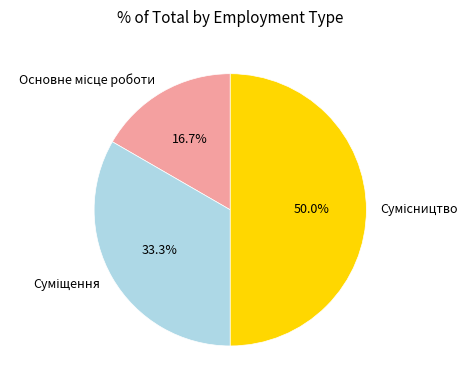

What percentage is the Сумісництво slice, to the nearest percent?

50%